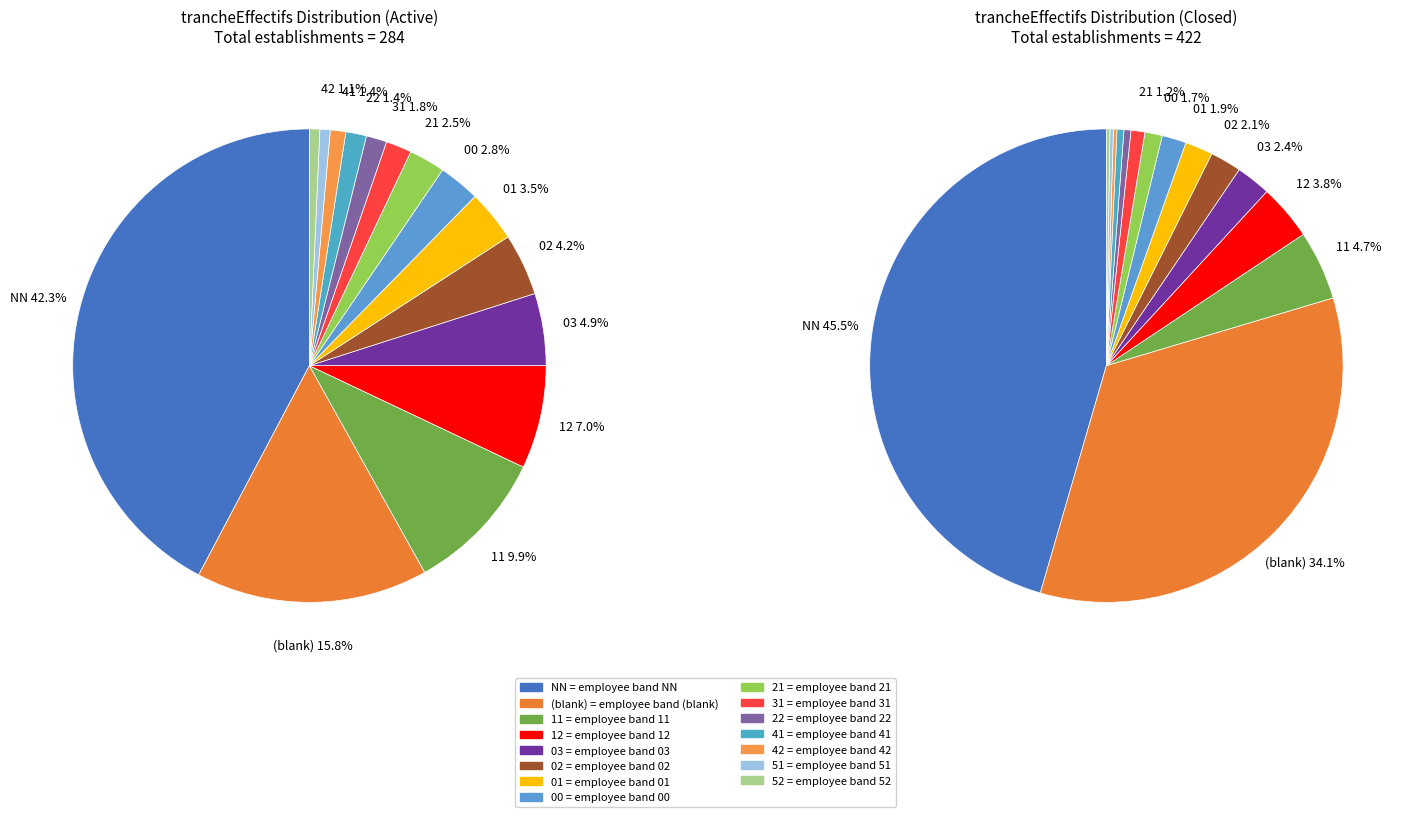

Between 00 and 42, which is larger?

00